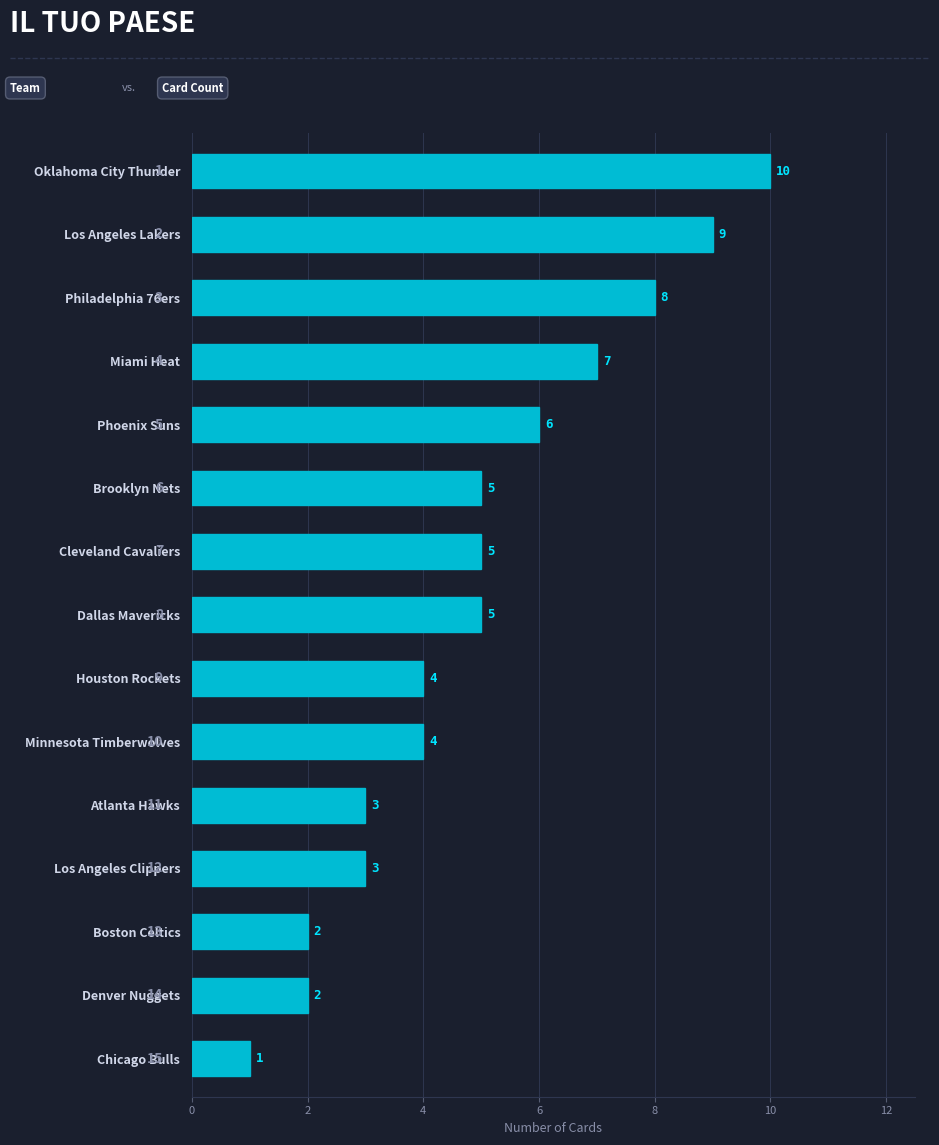

Reading top to bottom, what are all the values shown in this chart?

10	9	8	7	6	5	5	5	4	4	3	3	2	2	1